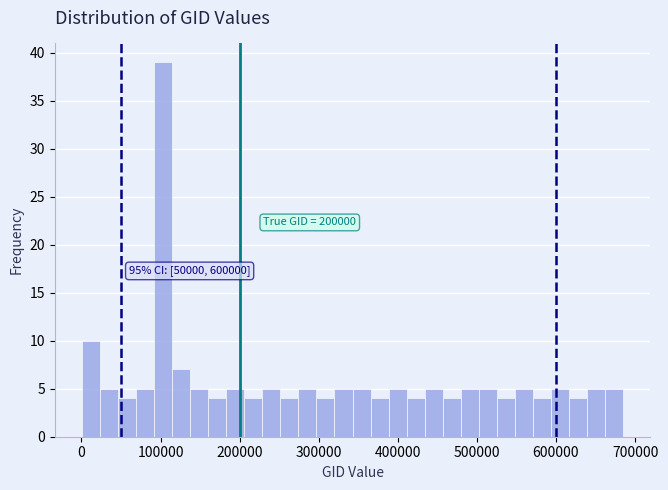

Read against the x-axis, roughly where is the centre of the tallest bar?

100000